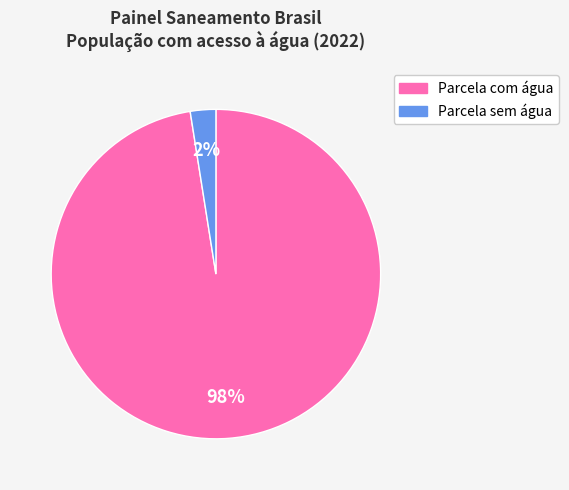

Does any single category account for the majority?

Yes